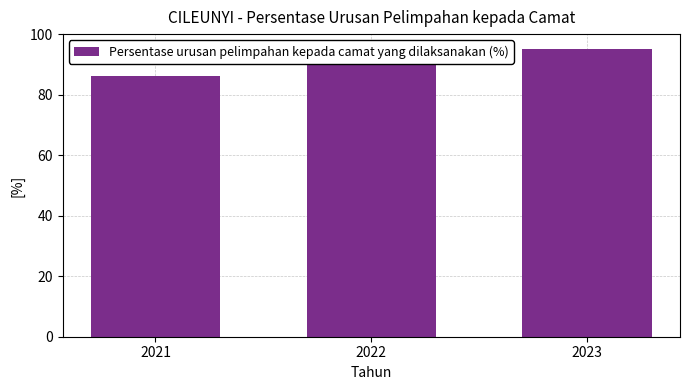

Count the values in the range 86 to 95.

3